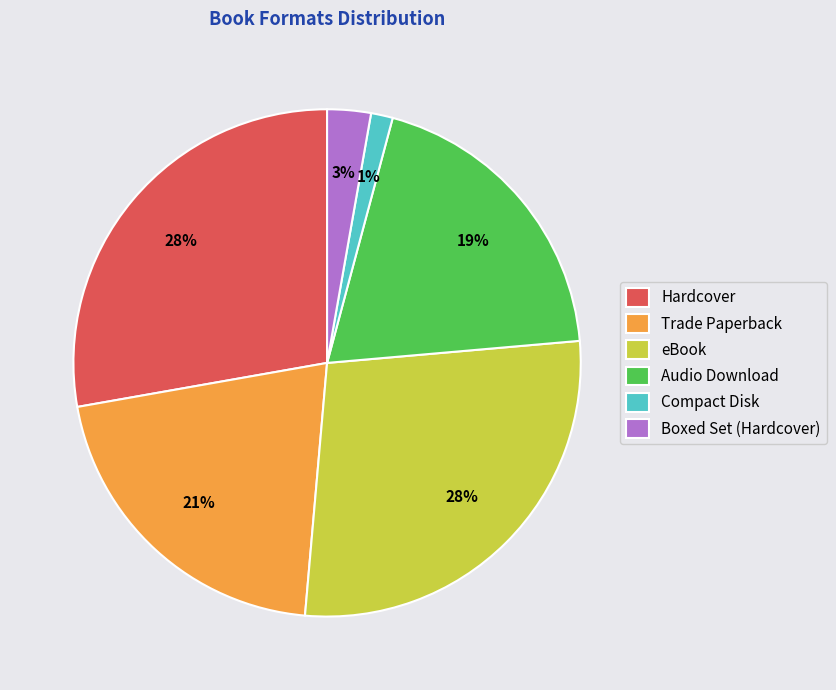

Combined, do eBook and Audio Download account for over 50%?

No